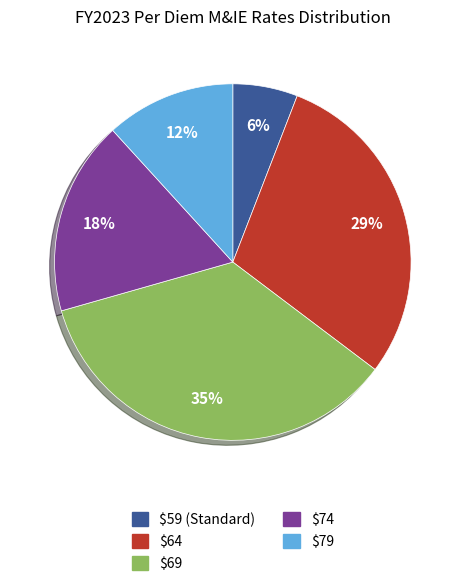

To the nearest percent, what is the average slice percentage?

20%